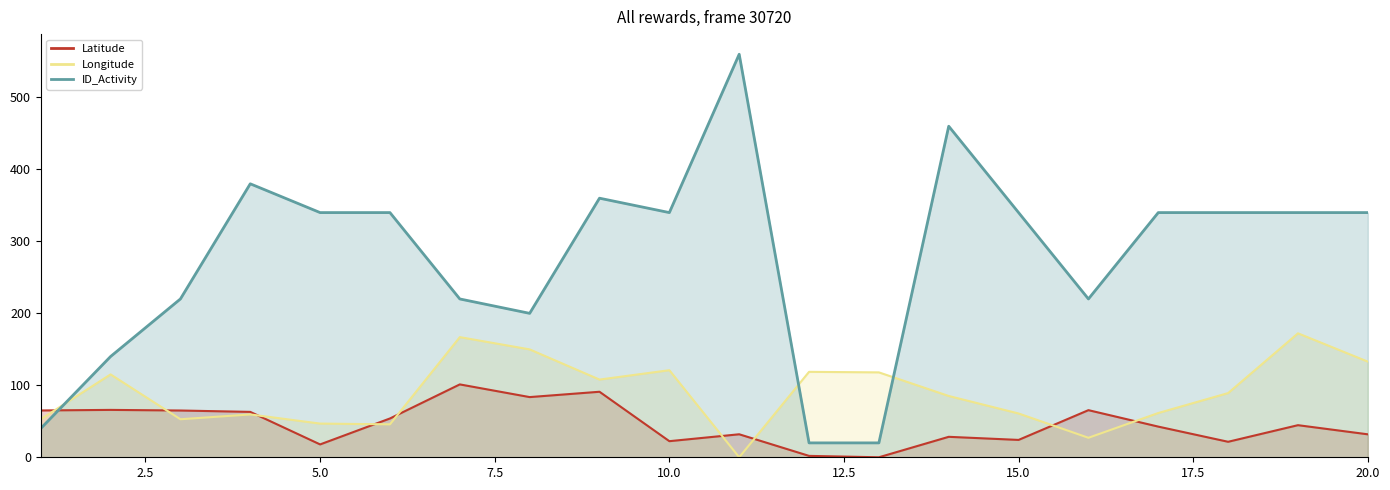

Is the value of ID_Activity at 2 greater than the value of Latitude at 14?

Yes